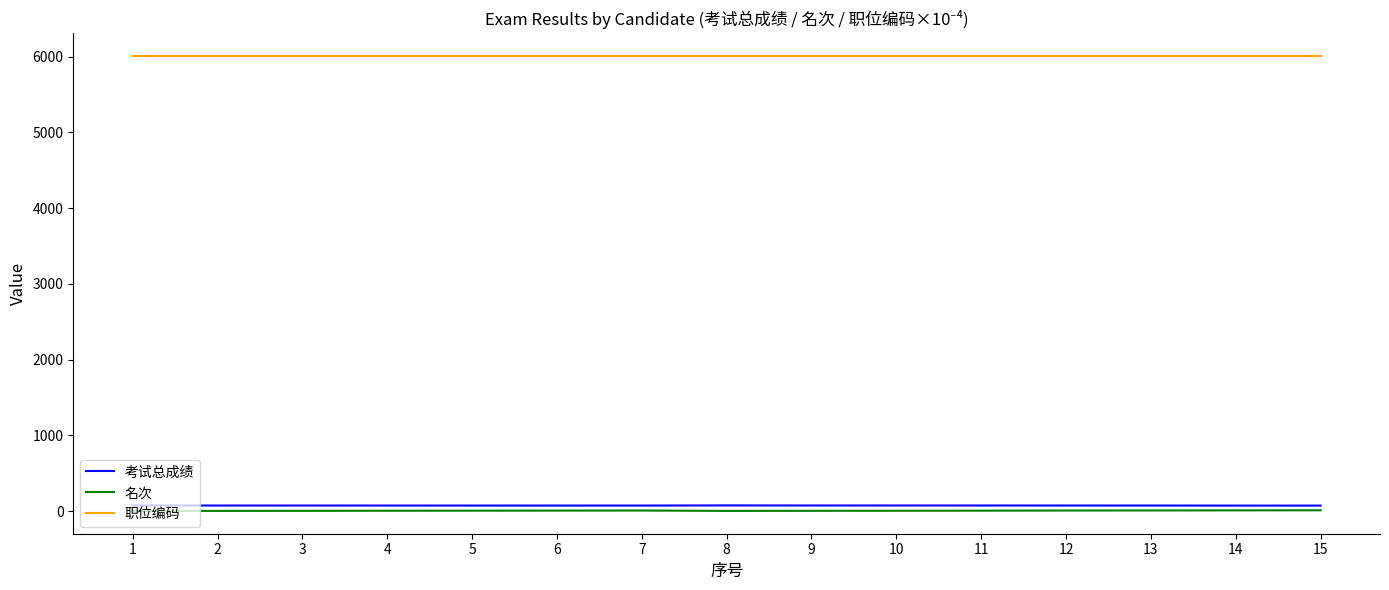

What is the sum of the 职位编码 values at 10 and 2?

12014.0